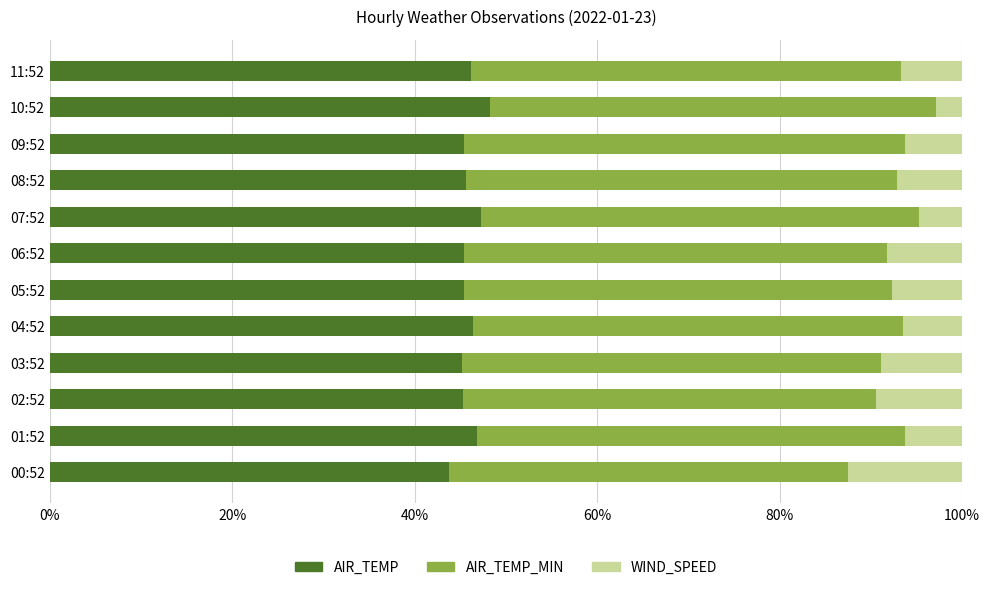

What is the highest value of the AIR_TEMP series?

48.3